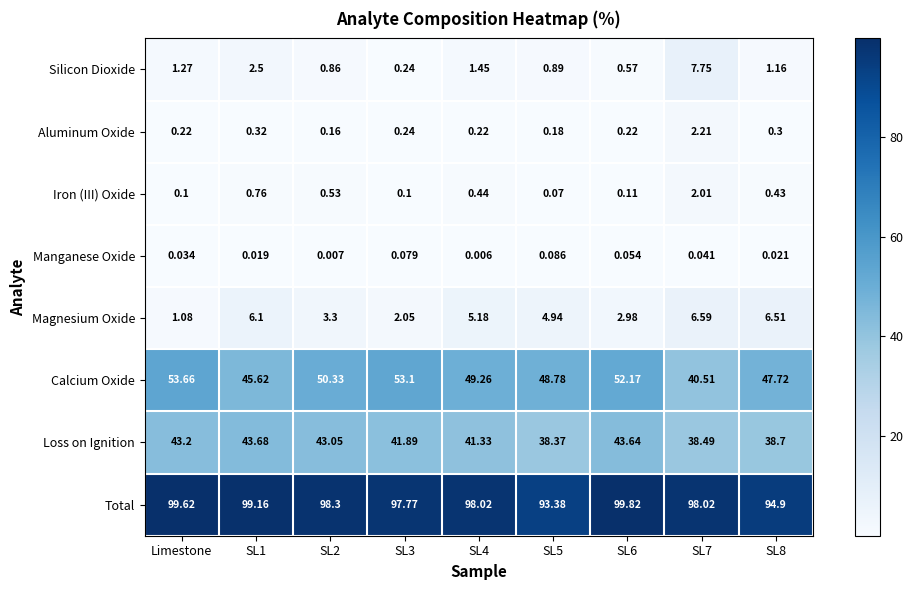

How many data points does each series have?

9